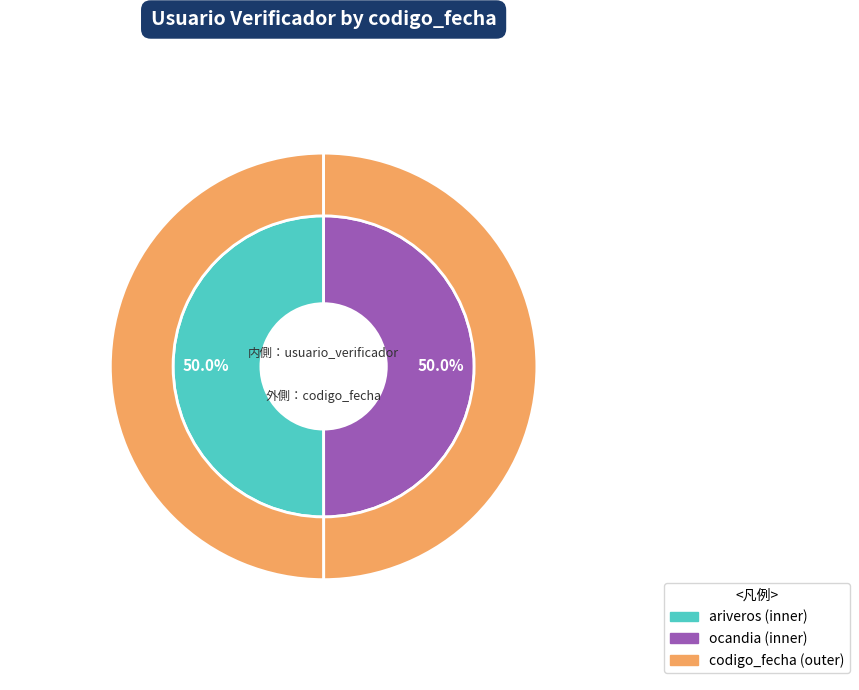

To the nearest percent, what is the combined percentage of ocandia and ariveros?

100%